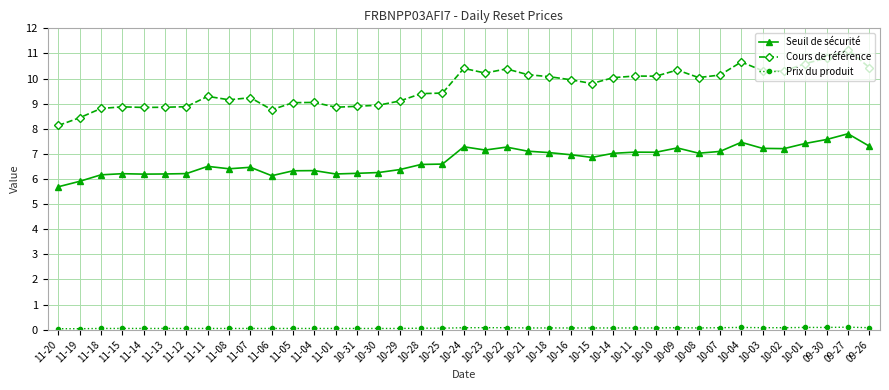

What is the sum of all Seuil de sécurité values?

263.2